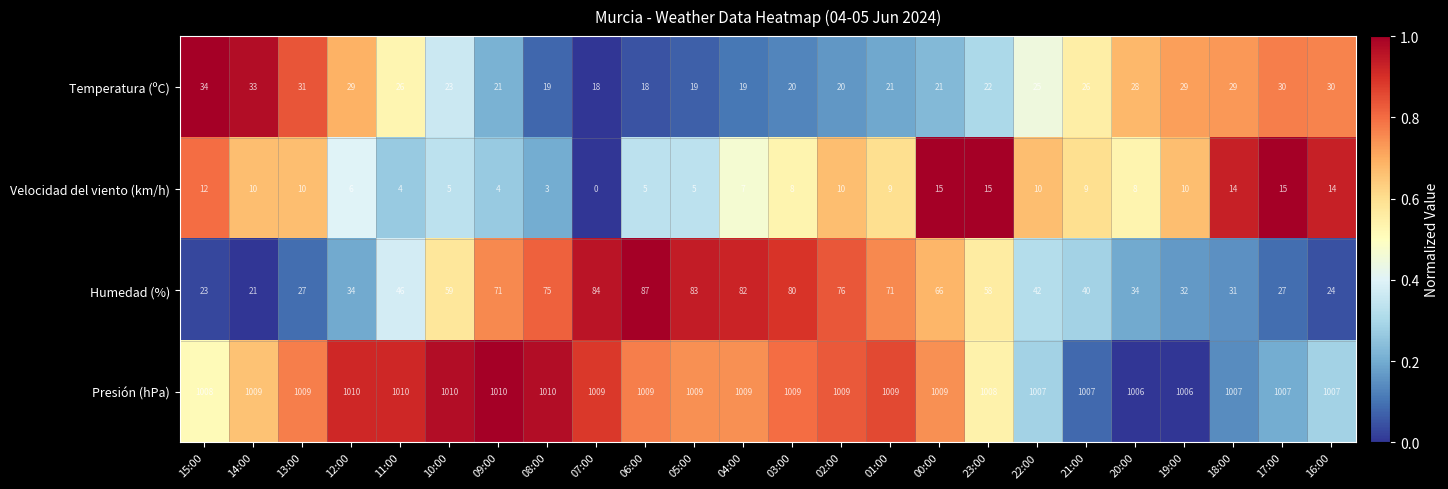

The Velocidad del viento (km/h) series shows 6 at 09:00. True or false?

False